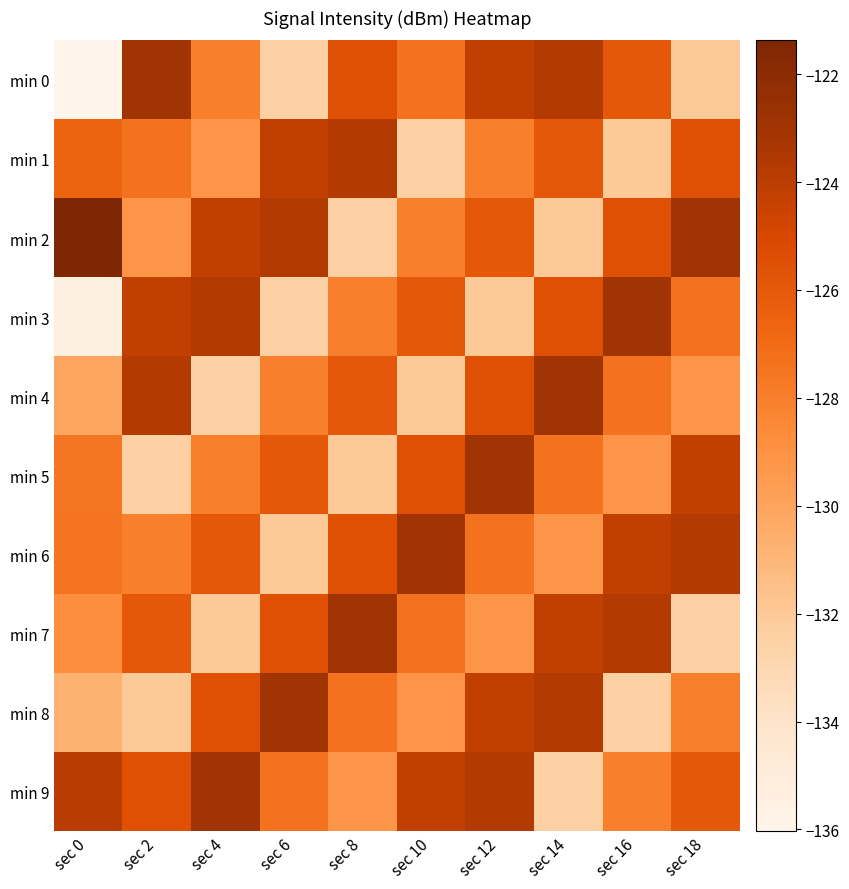

How many distinct data groups are displayed?

10